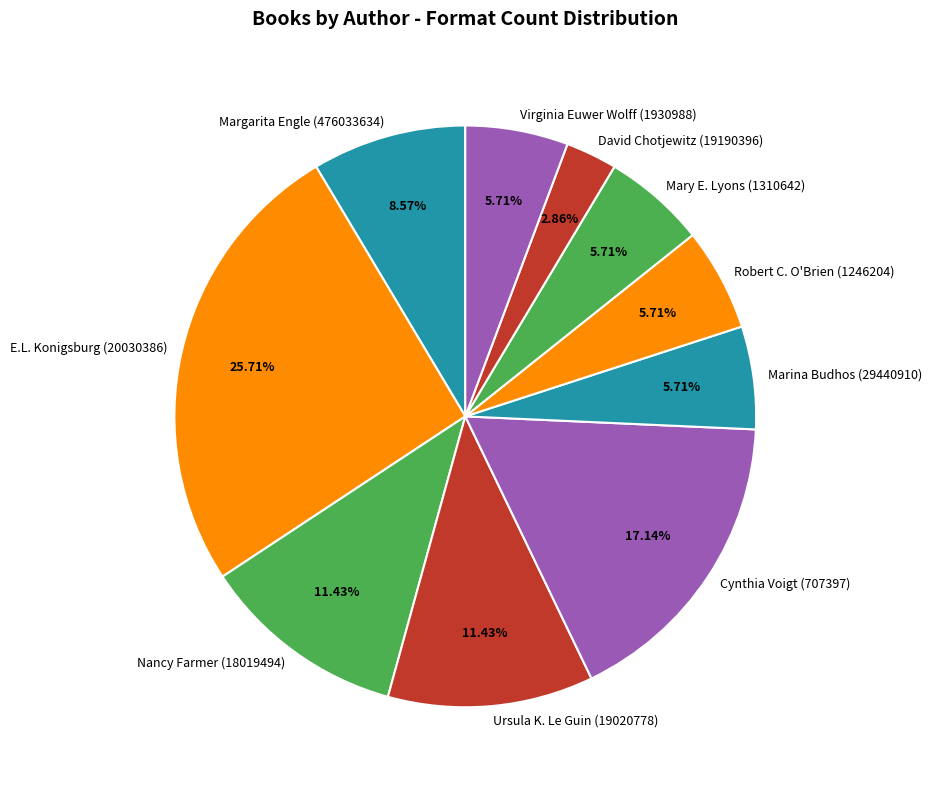

Does David Chotjewitz (19190396) represent more than half of the total?

No